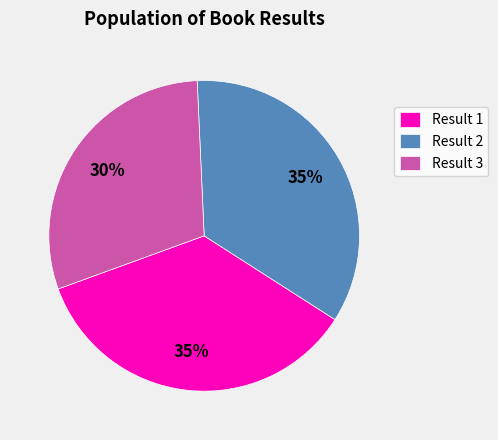

Is it true that Result 2 is 22% of the pie?

False